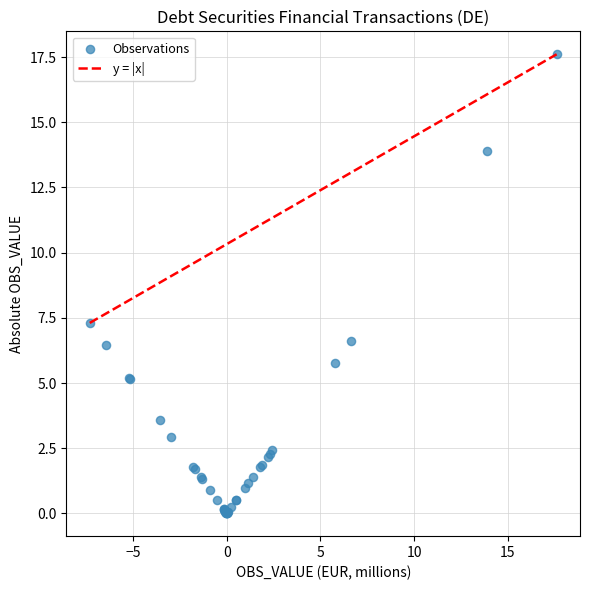

What Y value in the scatter plot is closest to 8?

7.3